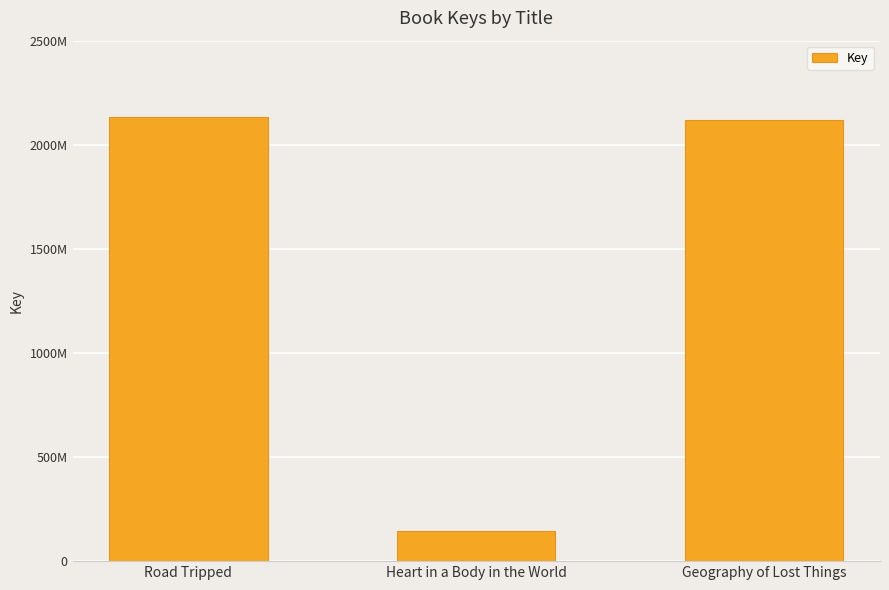

Reading right to left, list all the values displayed in this chart.

Geography of Lost Things=2119763914	Heart in a Body in the World=146399216	Road Tripped=2133193540